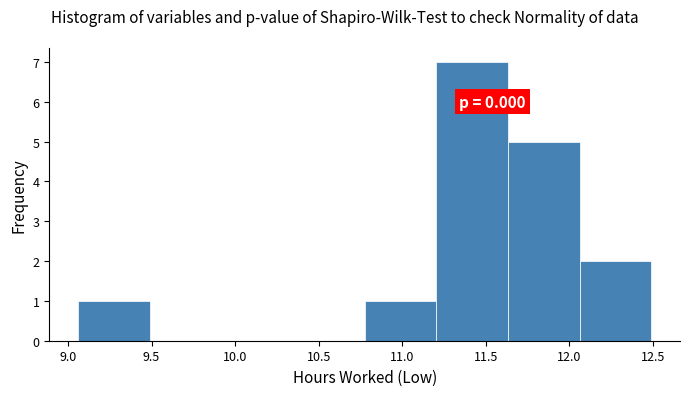

Which range on the x-axis has the tallest bar?

11.20 to 11.65